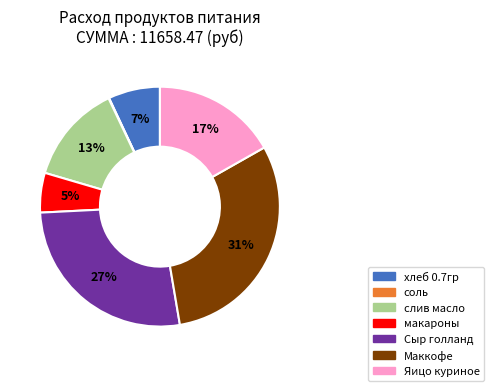

Does слив масло represent more than half of the total?

No